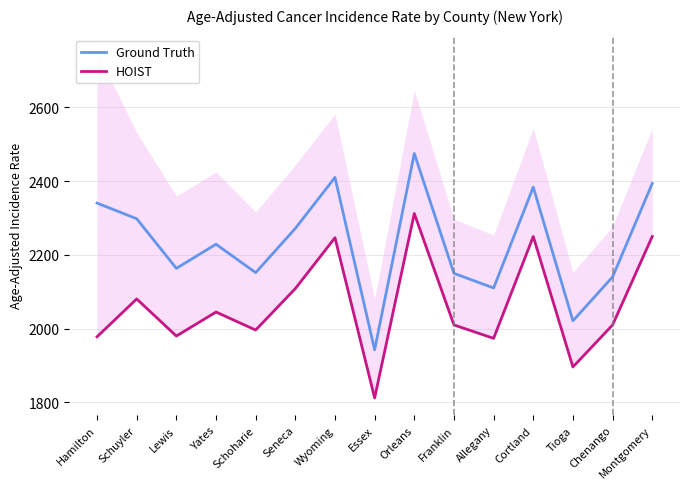

What is the value of the Ground Truth point at the 15th from the left?

2393.7